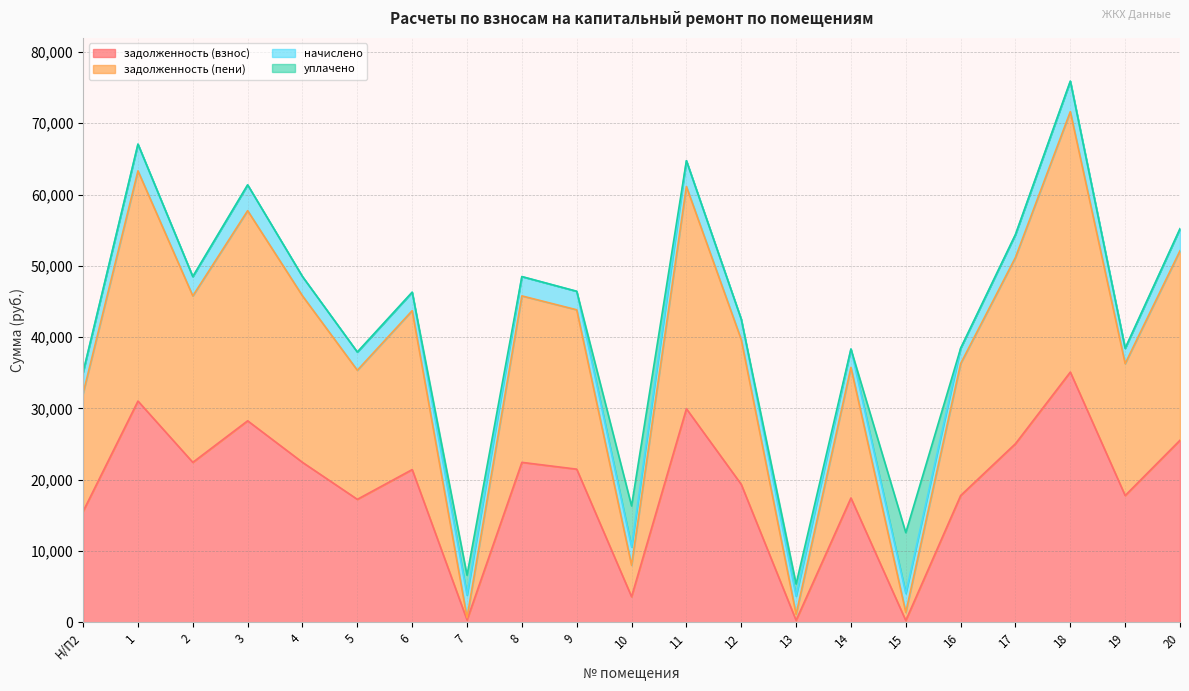

What is the label of the 8th point from the left?

7